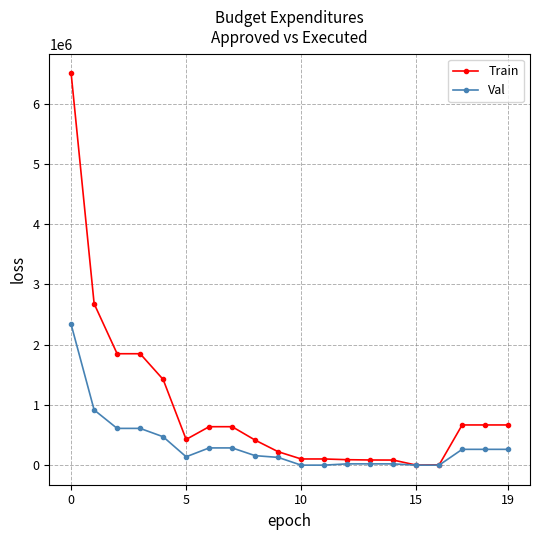

What is the value of the Val point at the 1st from the left?

2335201.0